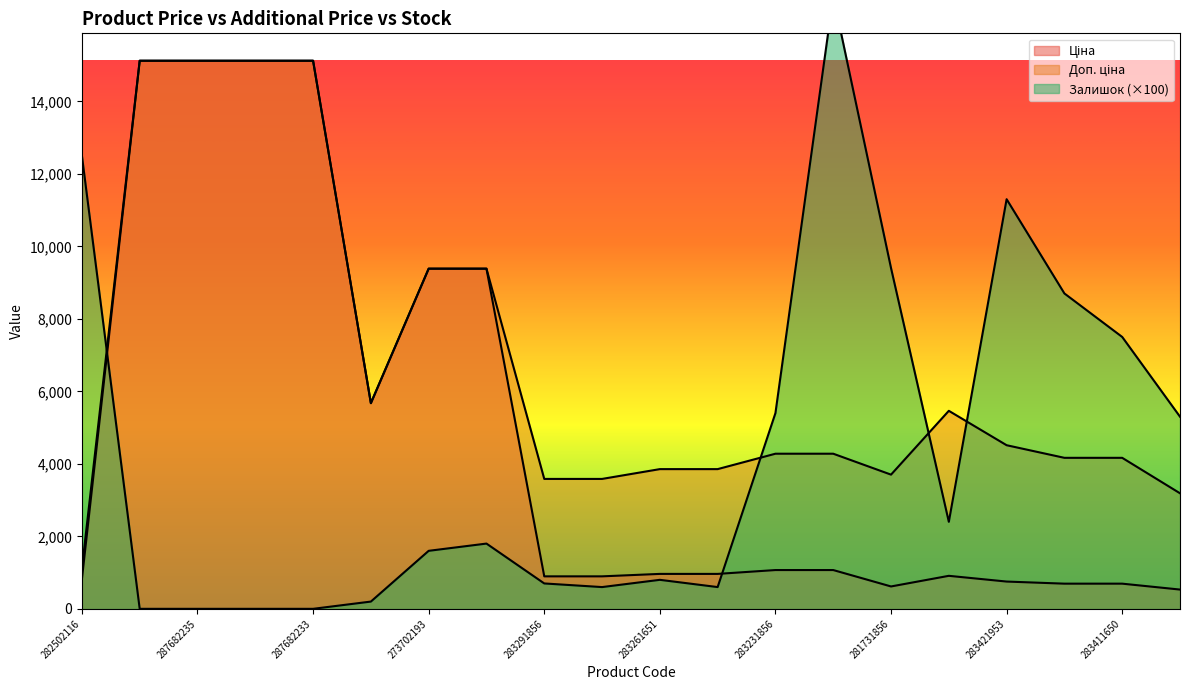

How many values in the Доп. ціна series exceed 4279?

11